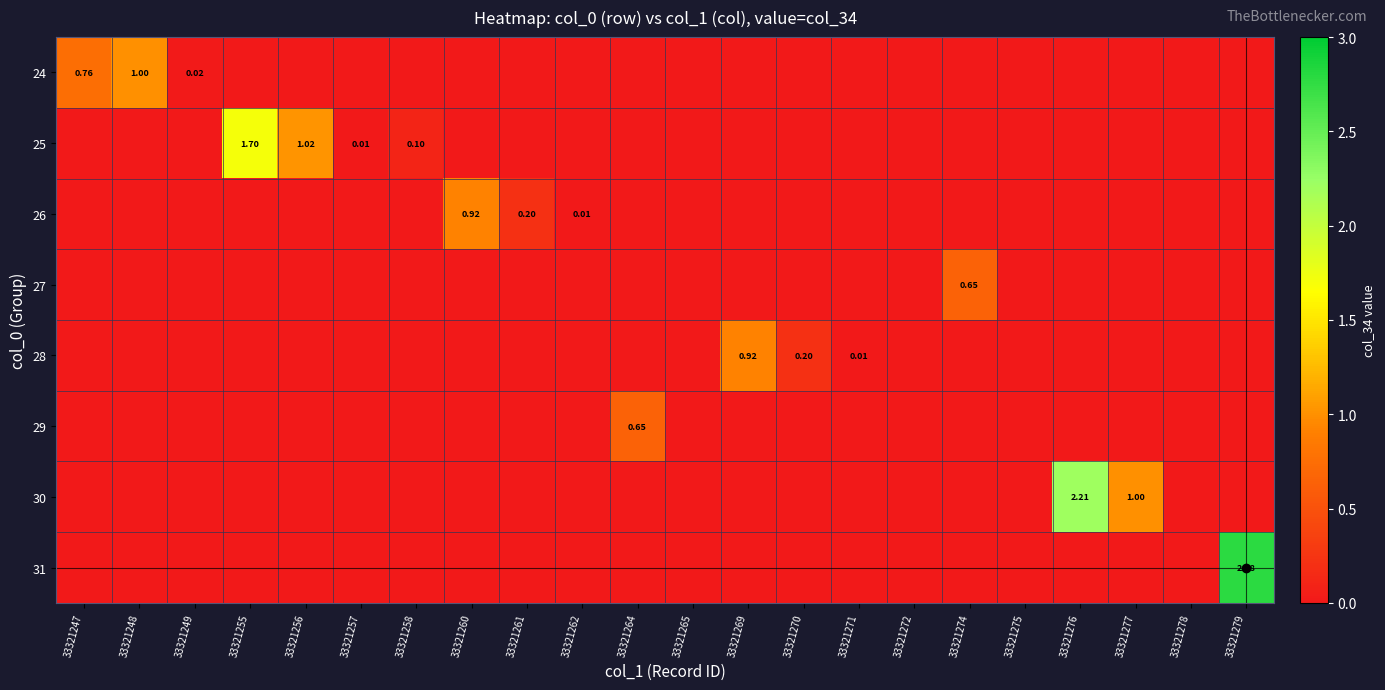

True or false: 30 has a value of -1.3 at 33321260.

False